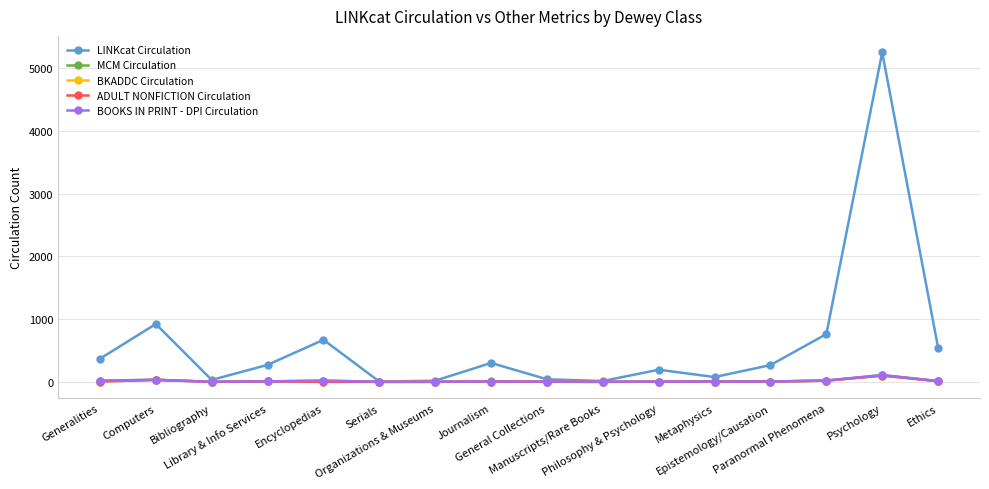

Is this an area chart (filled region under the line)?

No